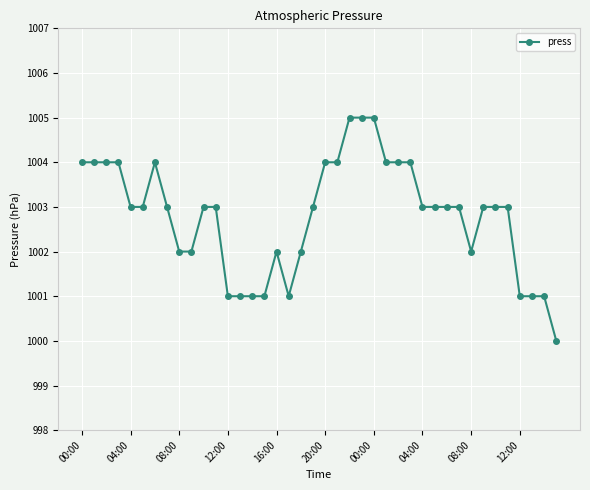

True or false: the data has more than 0 interior local peaks.

True